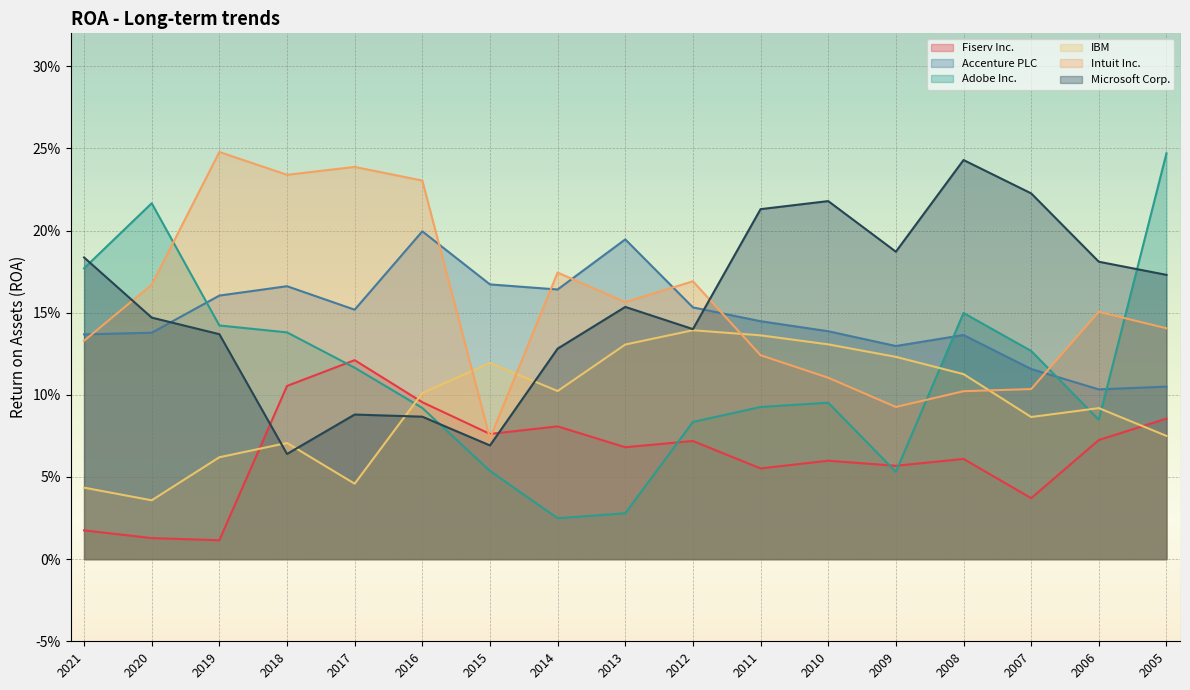

How many interior local valleys does the Accenture PLC series have?

4